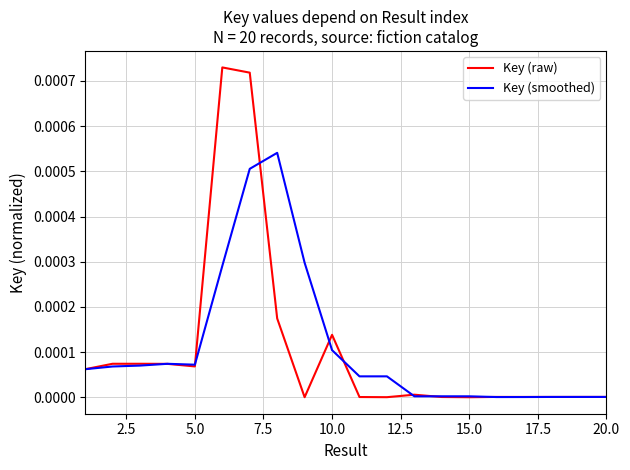

List the series in order of their peak value, highest first.

Key (raw), Key (smoothed)